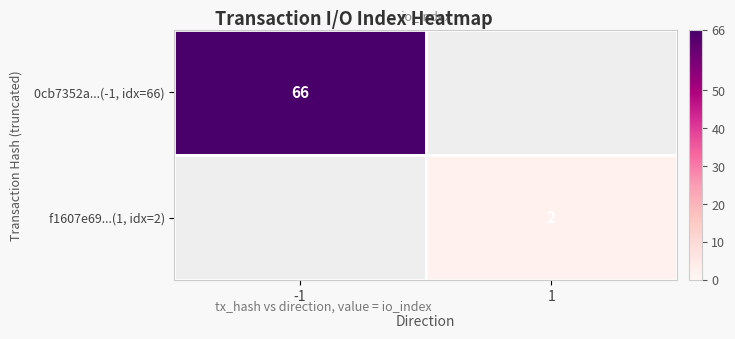

True or false: f1607e69...(1, idx=2) has a value of 1.1 at 1.

False